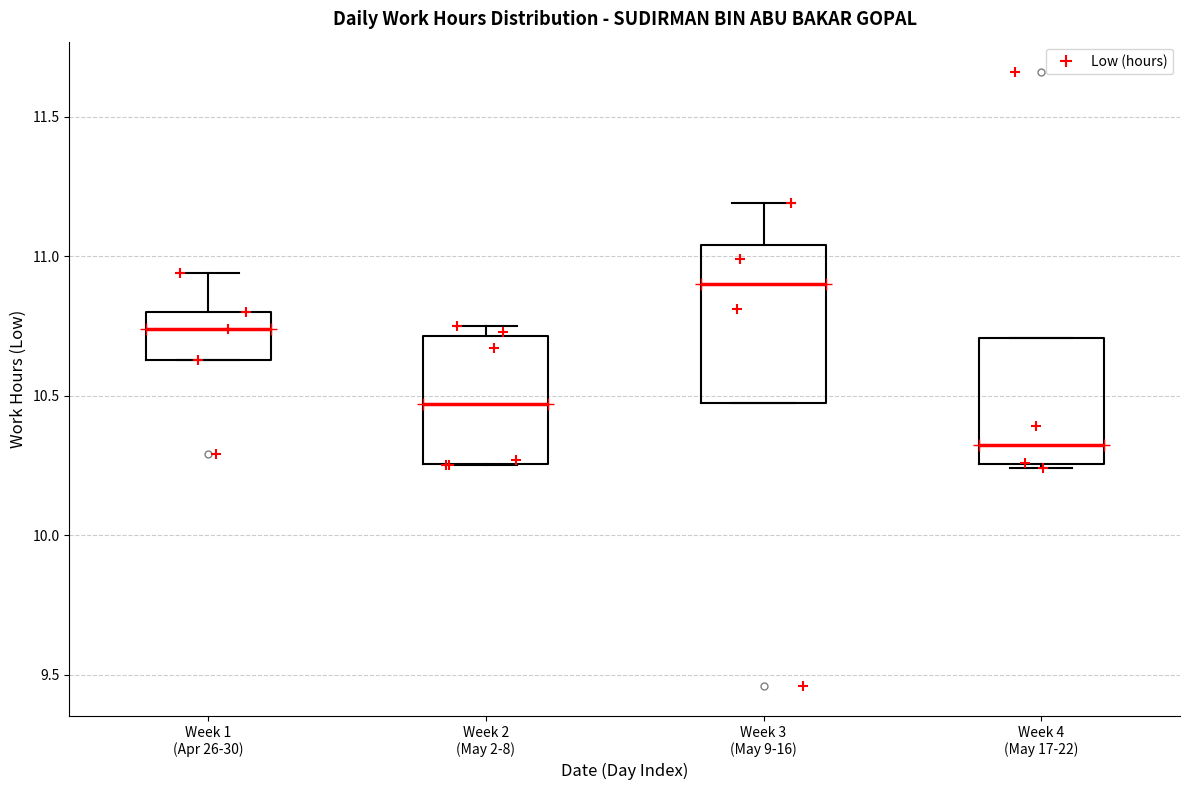

Which box's median line is the lowest?

Week 4 (May 17-22)